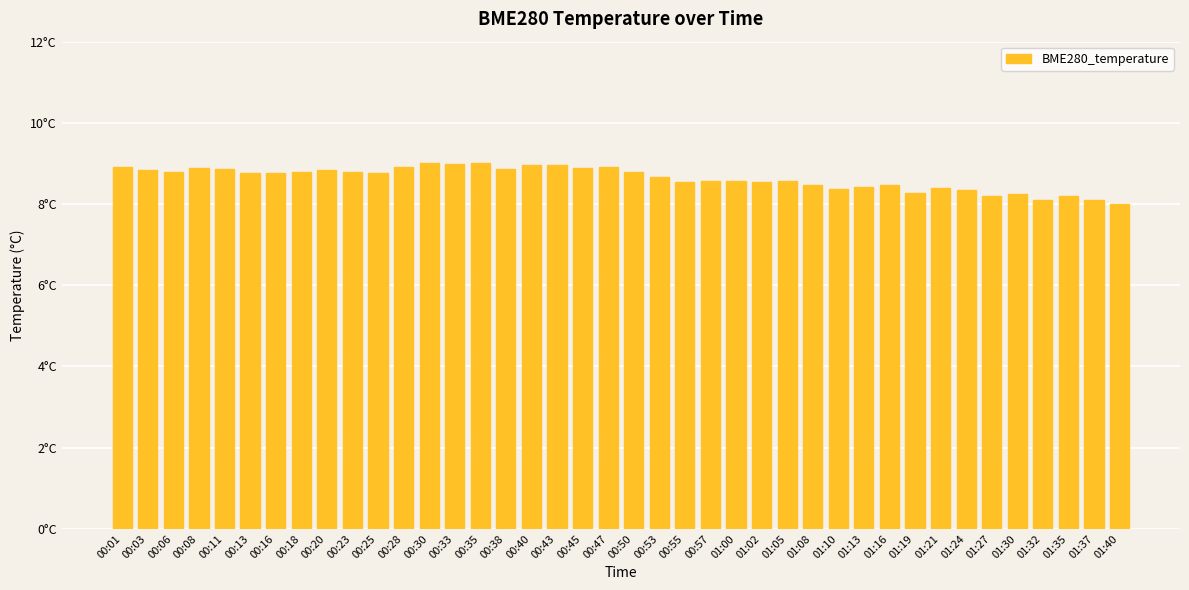

What is the difference between the maximum and second lowest values?

0.9